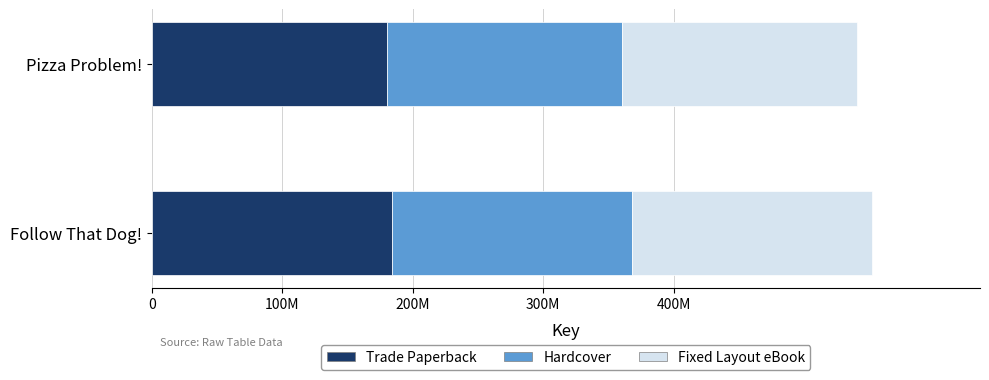

Which series has the largest total across all categories?

Trade Paperback